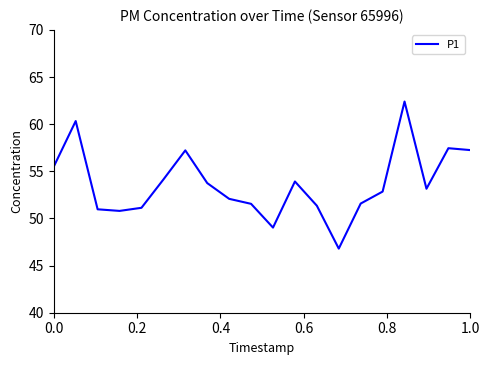

What is the greatest value displayed?

62.4